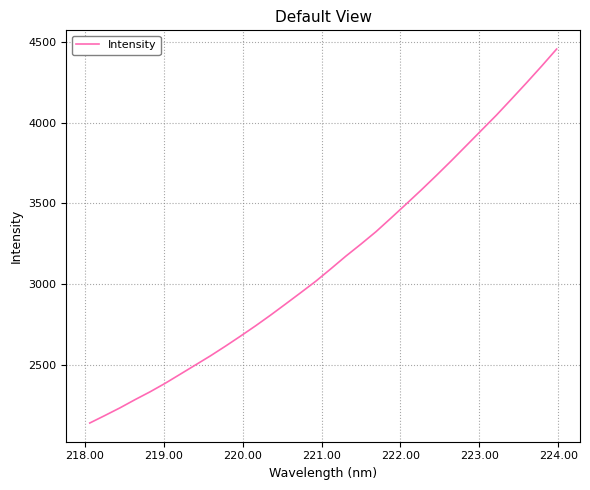

What is the greatest value displayed?

4455.0